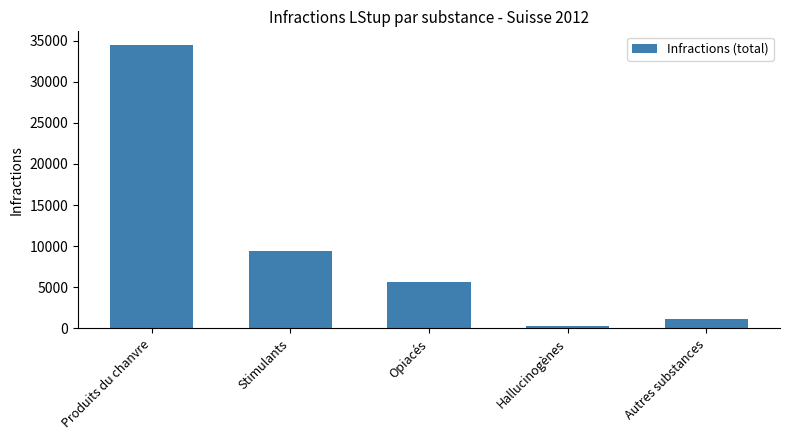

List the labels in order of value, smallest first.

Hallucinogènes, Autres substances, Opiacés, Stimulants, Produits du chanvre